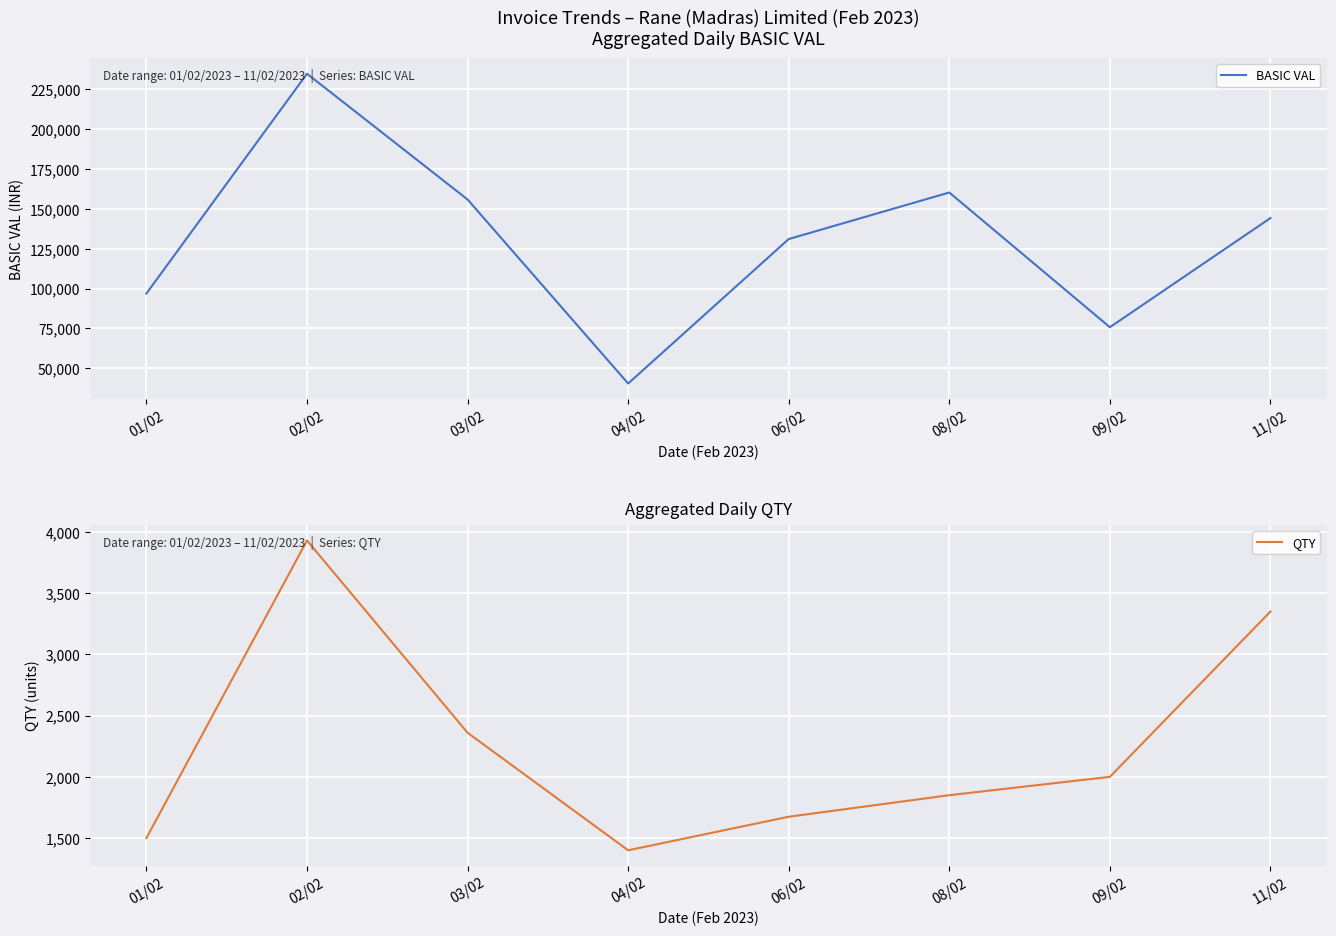

What is the lowest value of the BASIC VAL series?

40425.0